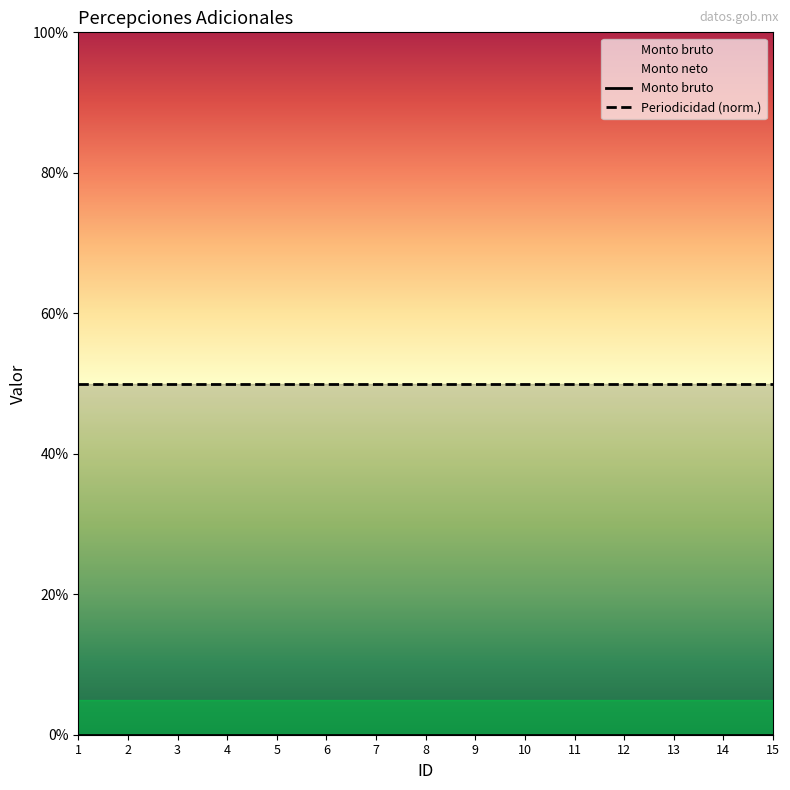

Reading left to right, what are all the values shown in this chart?

Monto bruto: 0	0	0	0	0	0	0	0	0	0	0	0	0	0	0
Periodicidad (norm.): 50	50	50	50	50	50	50	50	50	50	50	50	50	50	50